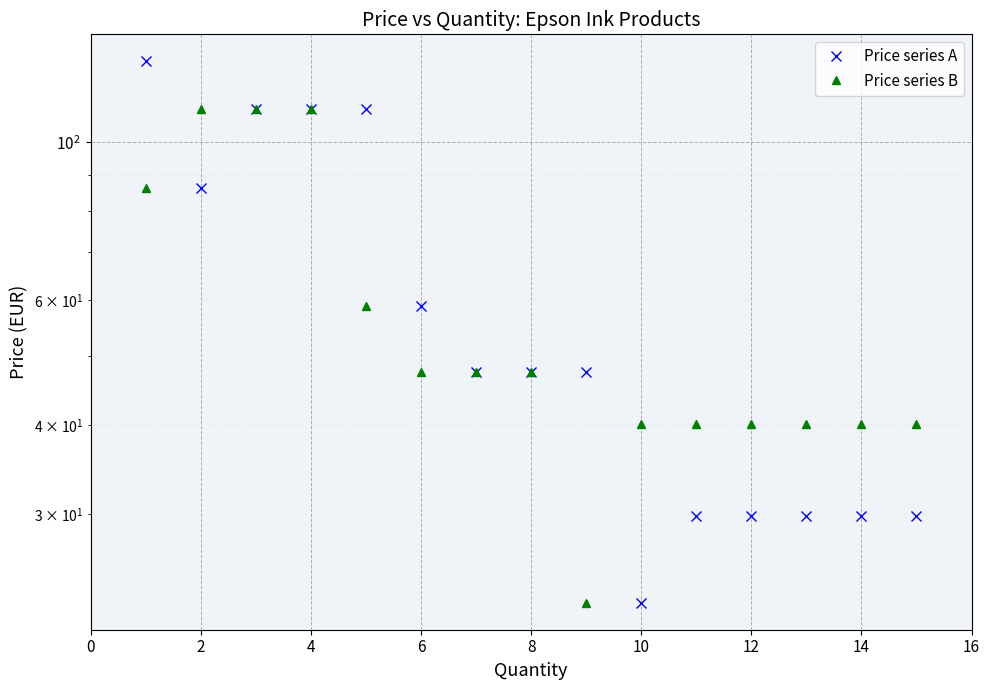

List the series in order of their overall mean, highest first.

Price series A, Price series B